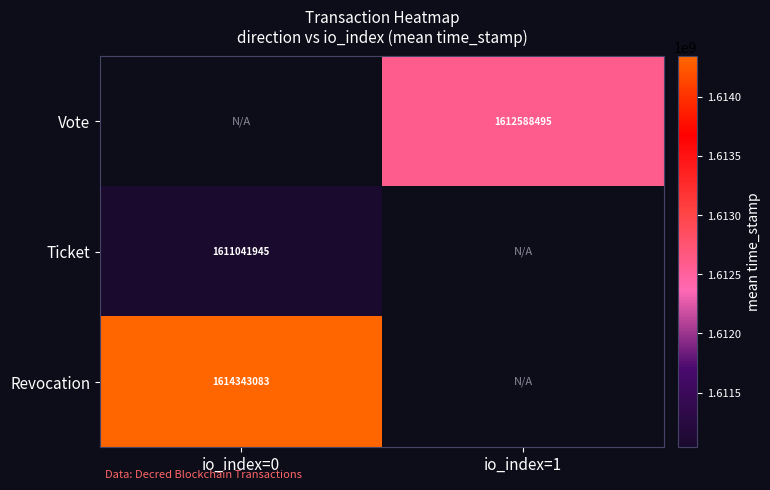

Is the value of Revocation at io_index=0 greater than the value of Vote at io_index=1?

Yes